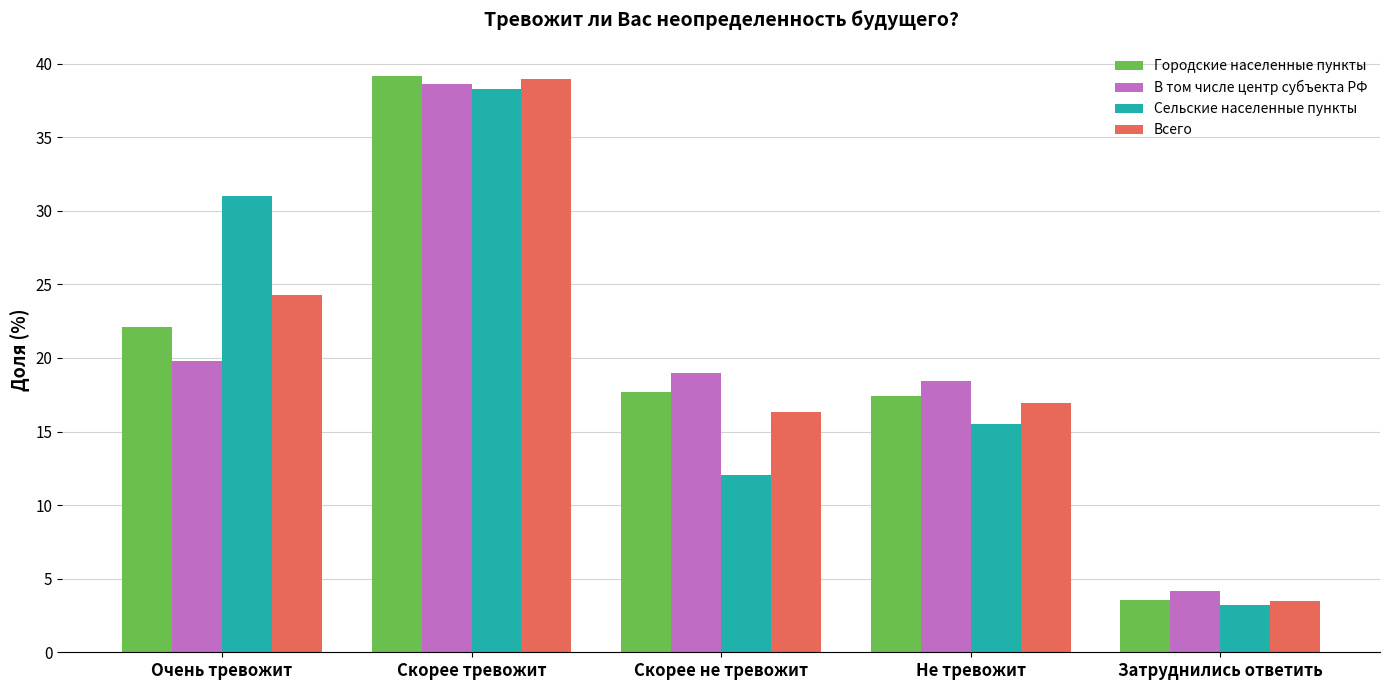

What are all the series names shown in the legend?

Городские населенные пункты, В том числе центр субъекта РФ, Сельские населенные пункты, Всего